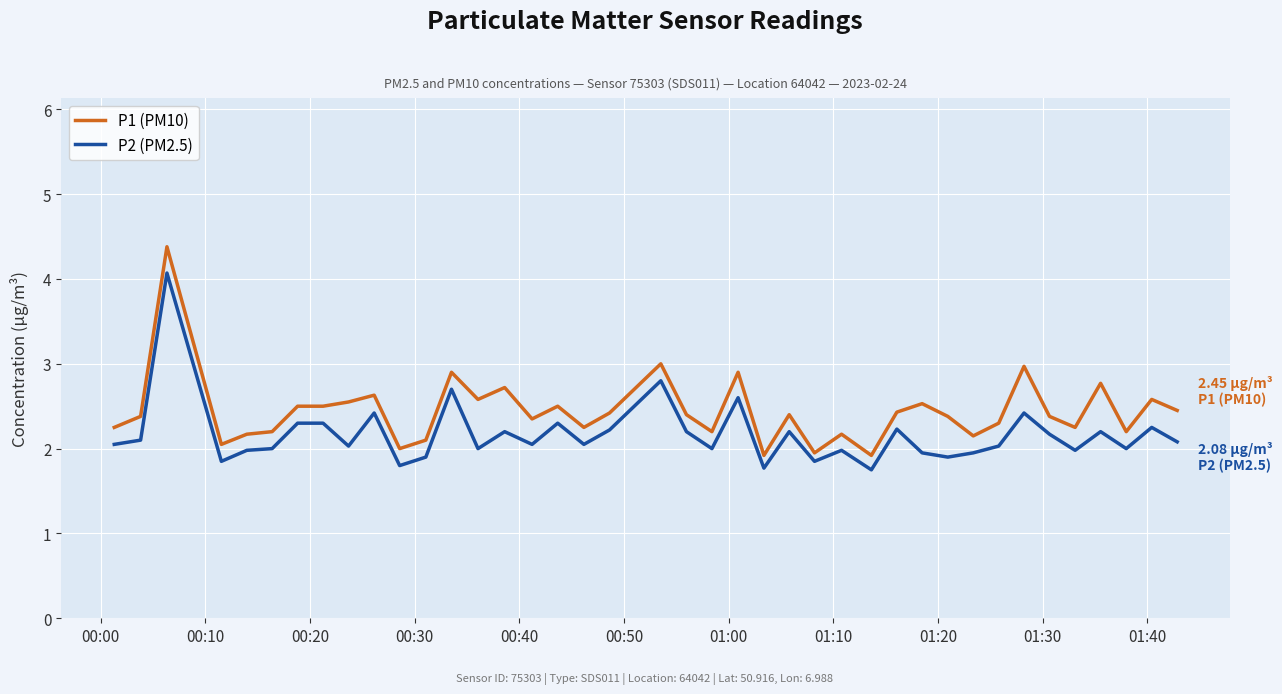

What are all the series names shown in the legend?

P1 (PM10), P2 (PM2.5)